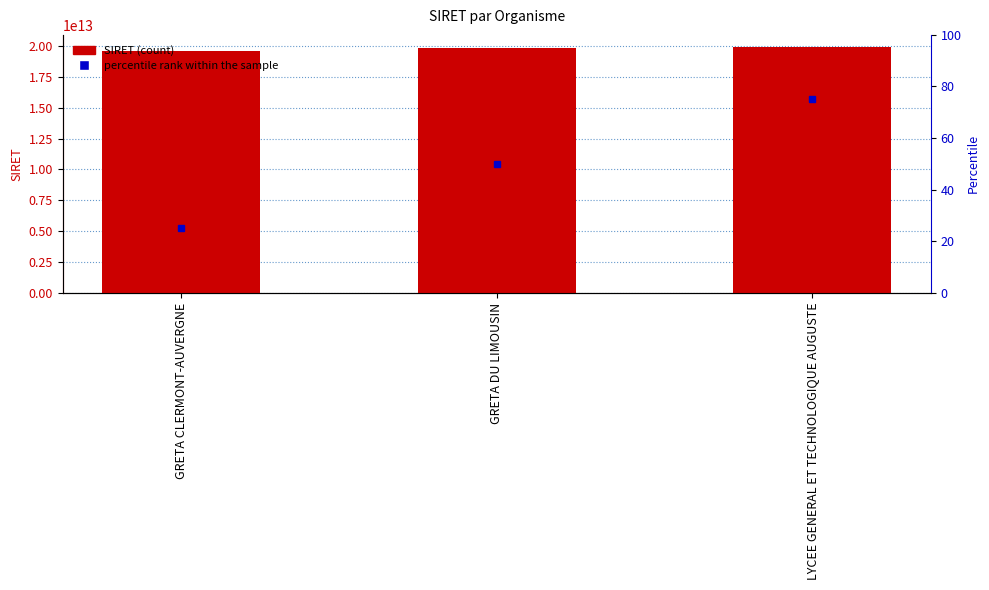

List the labels in order of value, largest first.

LYCEE GENERAL ET TECHNOLOGIQUE AUGUSTE, GRETA DU LIMOUSIN, GRETA CLERMONT-AUVERGNE